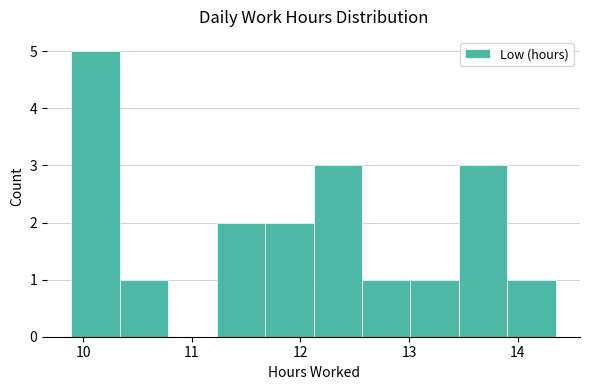

What is the height of the bar covering 13.0 to 13.5 on the x-axis? Neither the bar edges nor the heights are printed on the chart, so give them approximately, as read against the axes.

1